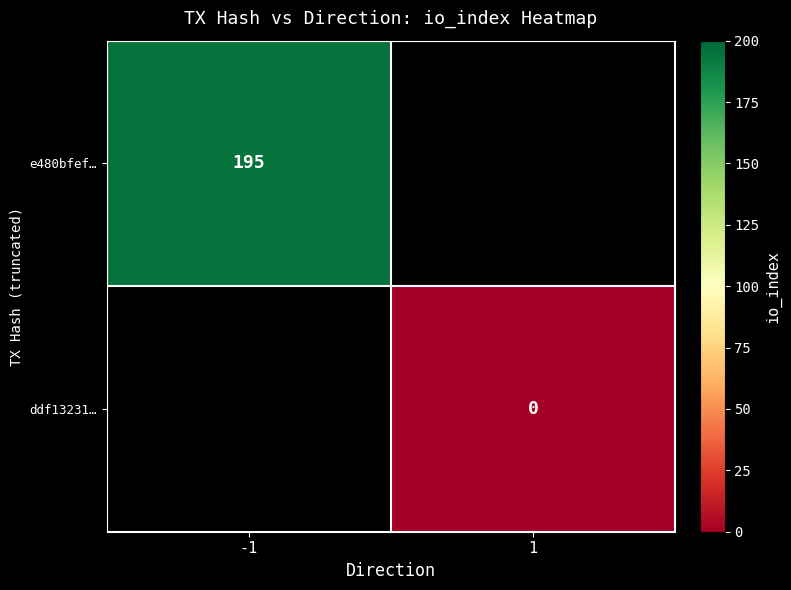

True or false: e480bfef… has a value of 195 at -1.

True